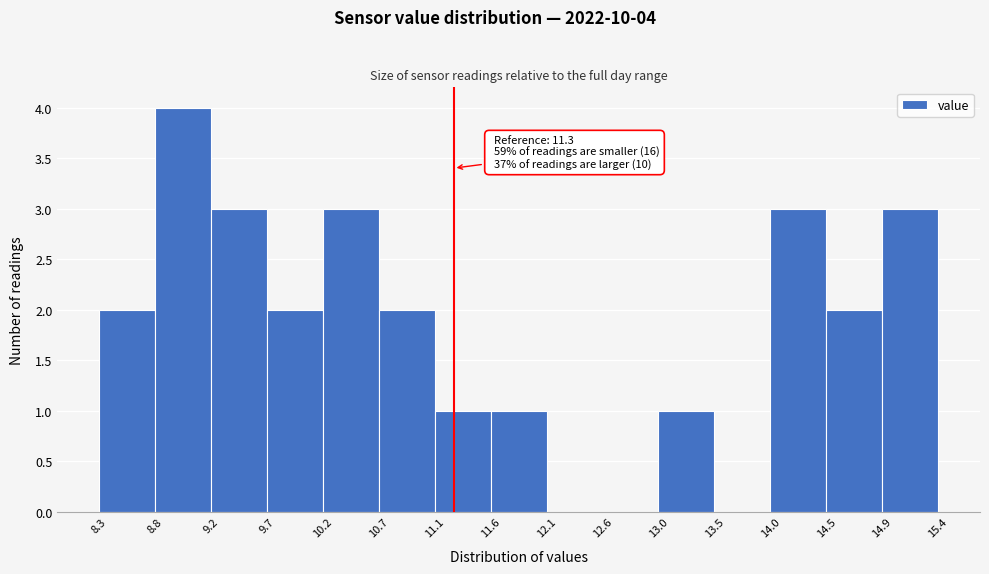

Which range on the x-axis has the tallest bar?

8.8 to 9.2